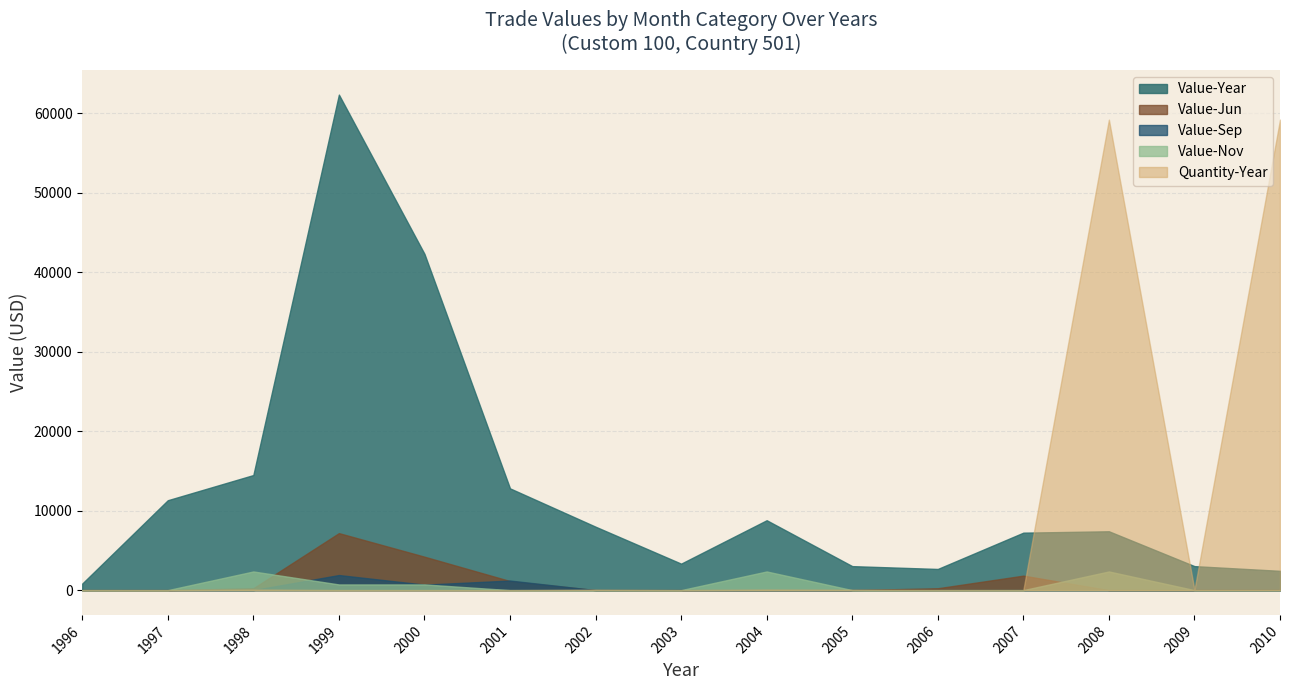

Which series has the largest total across all categories?

Value-Year